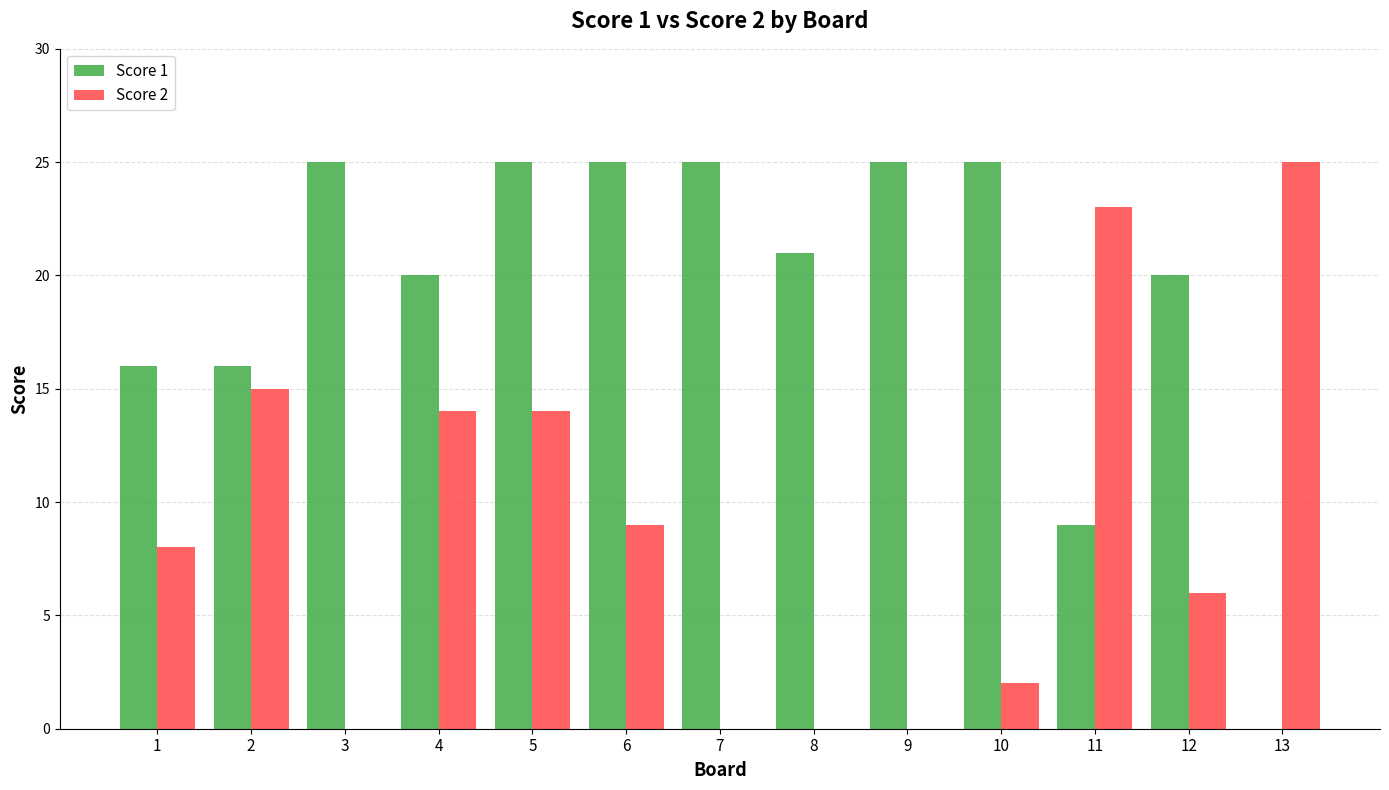

Is it true that Score 1 equals 25 at 7?

True